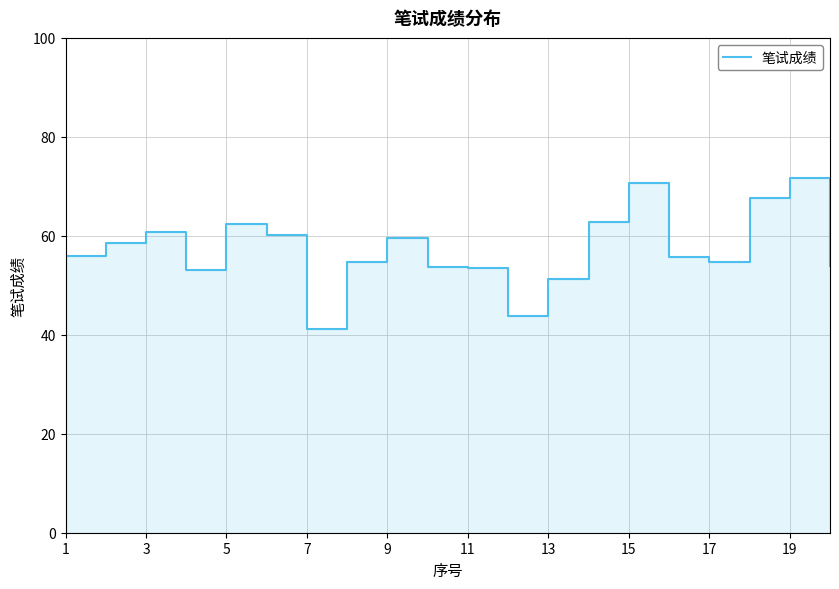

How many lines are shown in the chart?

1